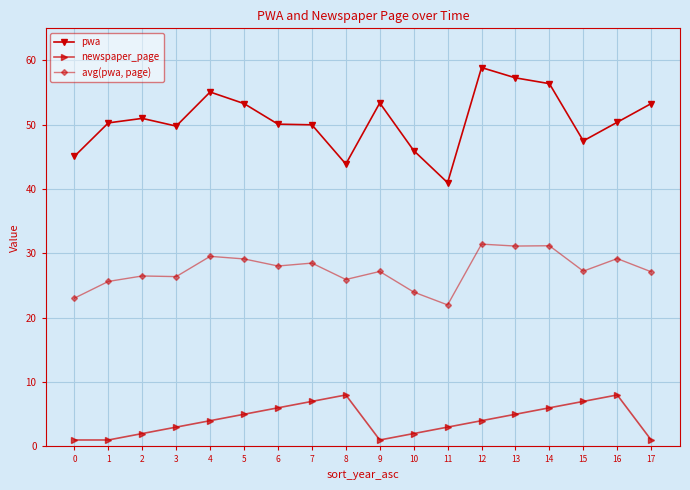

What is the value of the newspaper_page point at the 6th from the left?

5.0